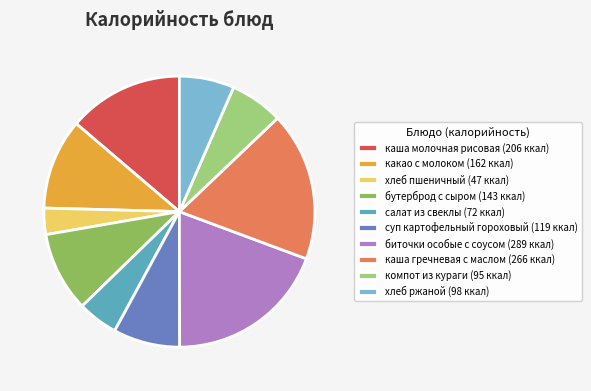

What is the largest slice in the pie chart?

биточки особые с соусом